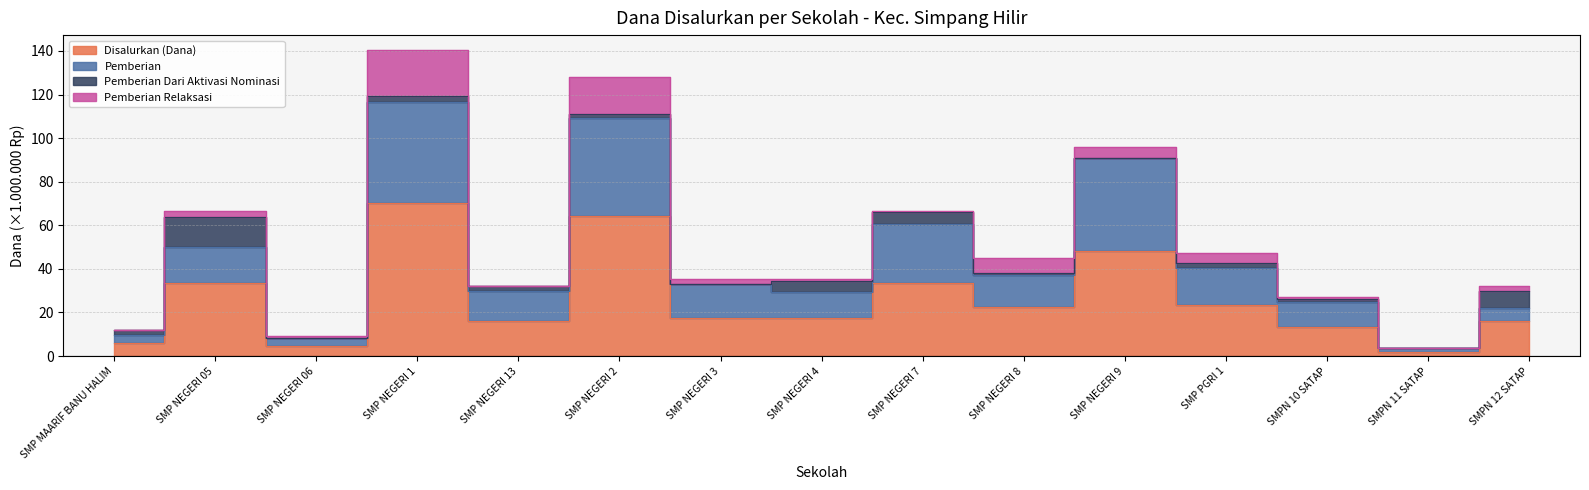

What is the label of the 15th point from the right?

SMP MAARIF BANU HALIM